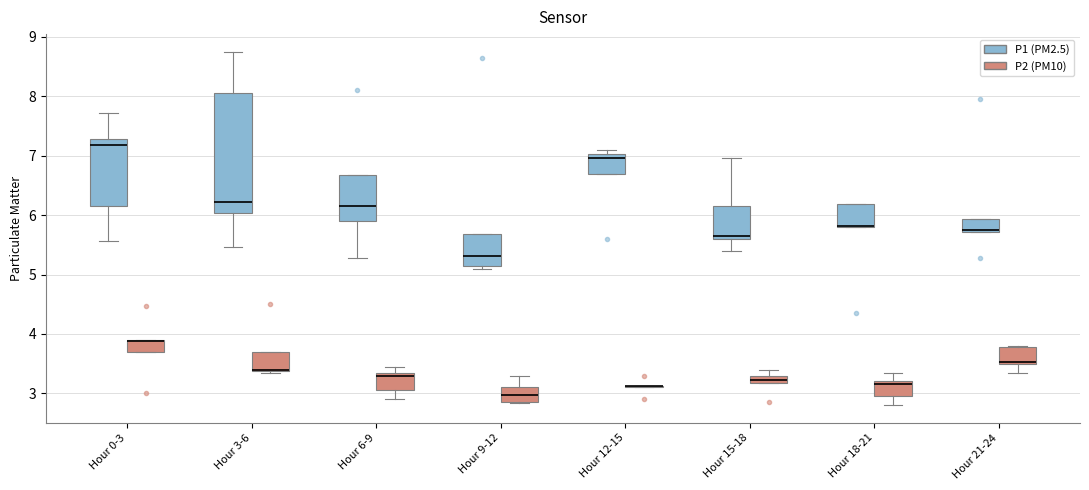

Which box is the tallest, from its lower edge to its upper edge?

Hour 3-6 (P1 (PM2.5))